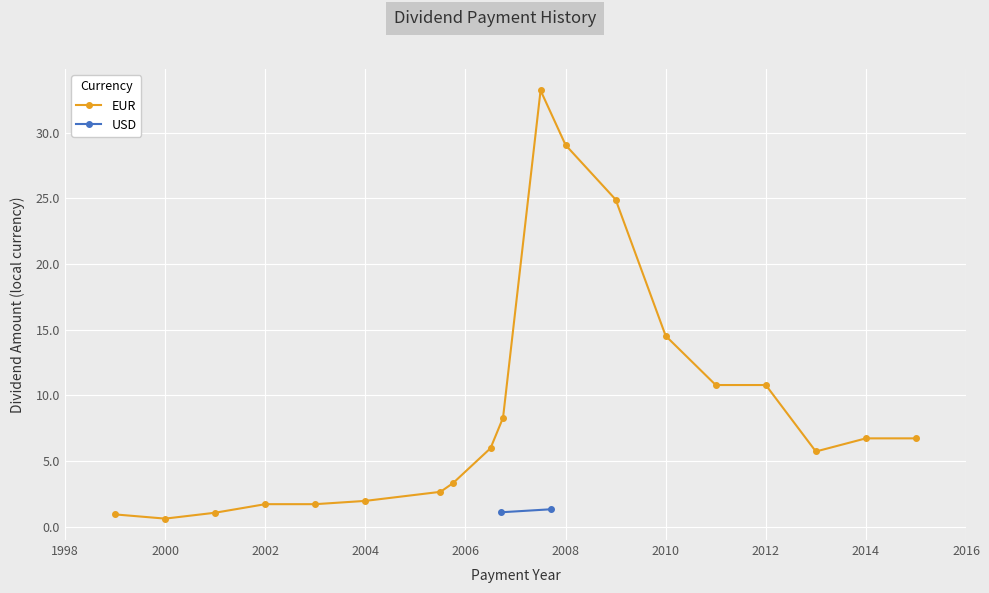

Where is EUR nearest to the value 16?

2010